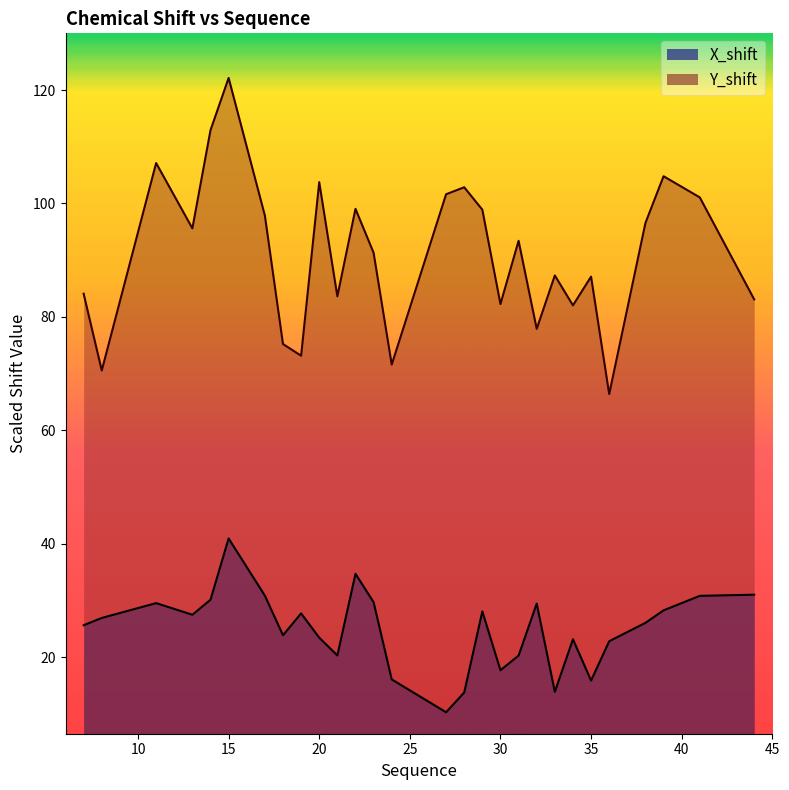

The value of Y_shift at 28 is 177.4. True or false?

False